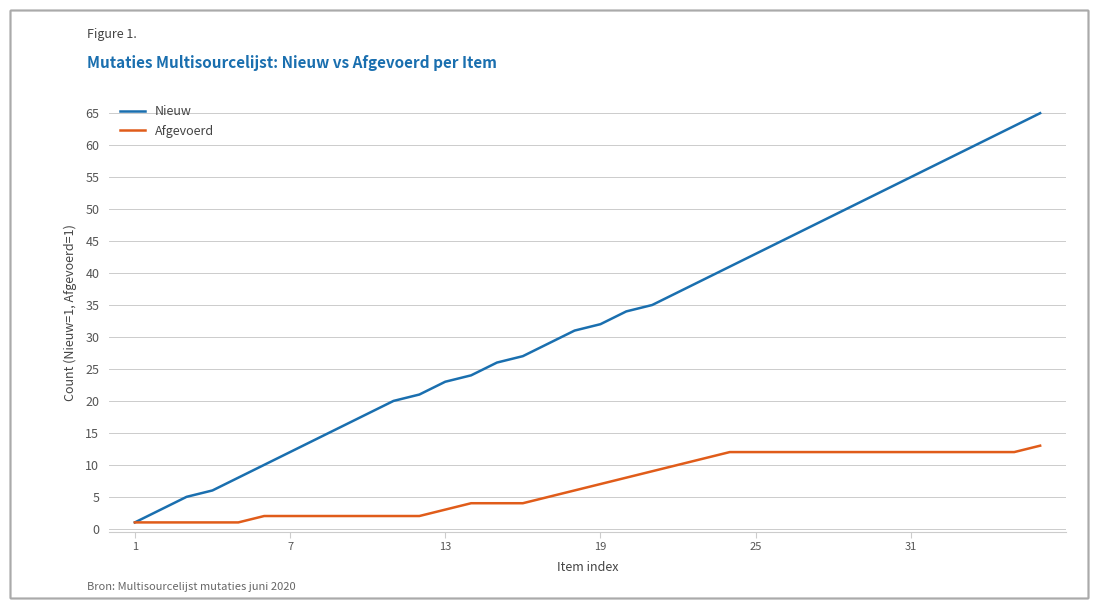

Which series has the largest range (max minus min)?

Nieuw